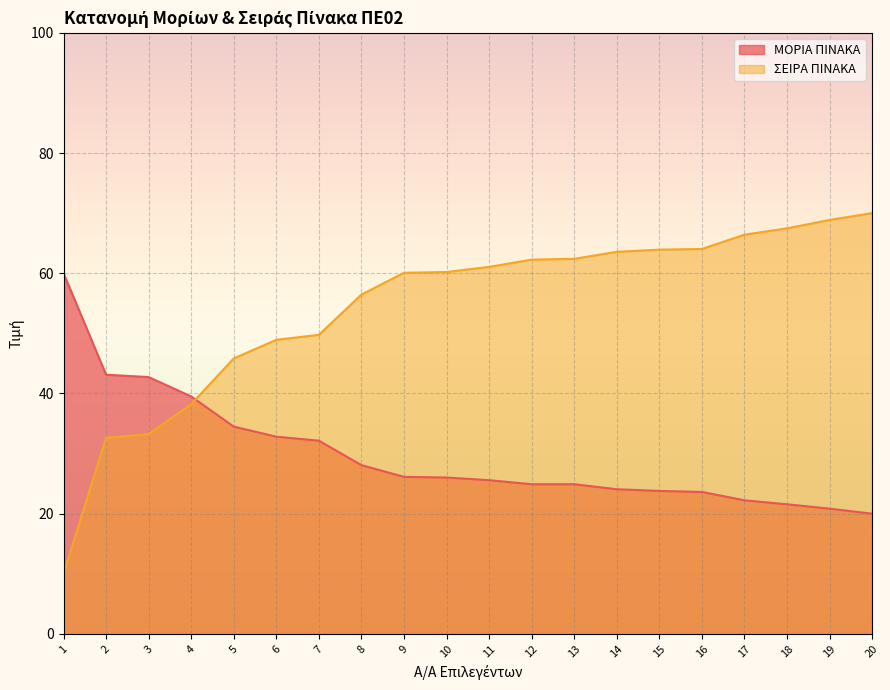

List the series in order of their peak value, highest first.

ΣΕΙΡΑ ΠΙΝΑΚΑ, ΜΟΡΙΑ ΠΙΝΑΚΑ